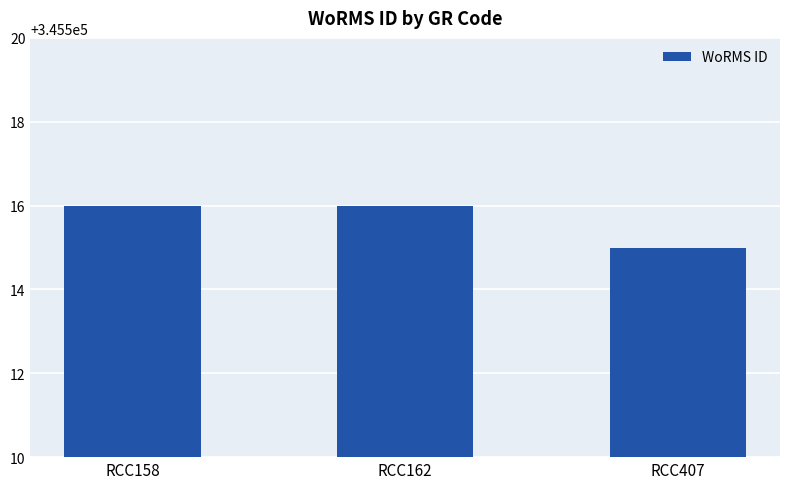

How many values are between 345515 and 345516?

3